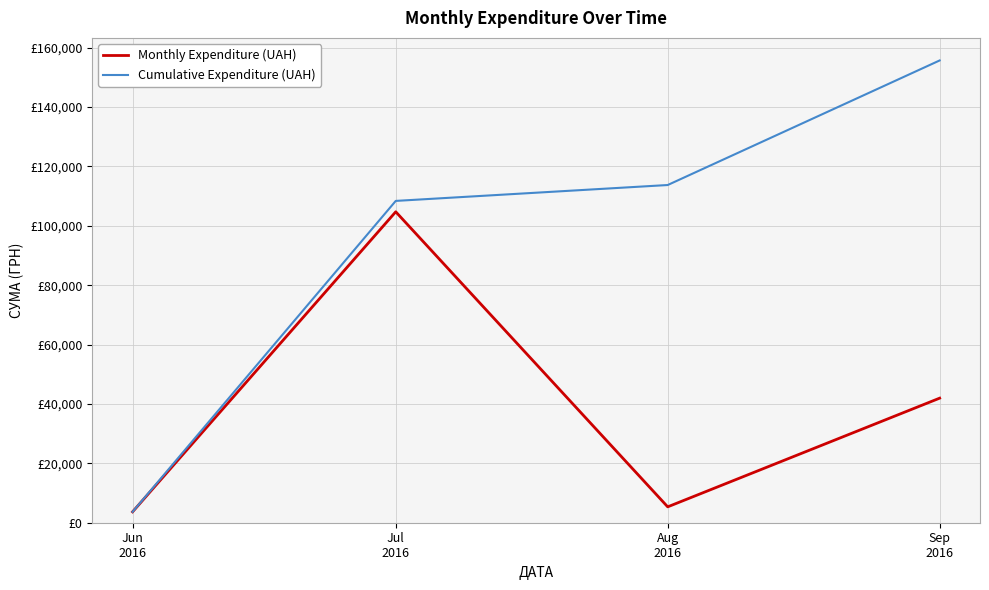

At Sep
2016, list the series in order from smallest to largest.

Monthly Expenditure (UAH), Cumulative Expenditure (UAH)